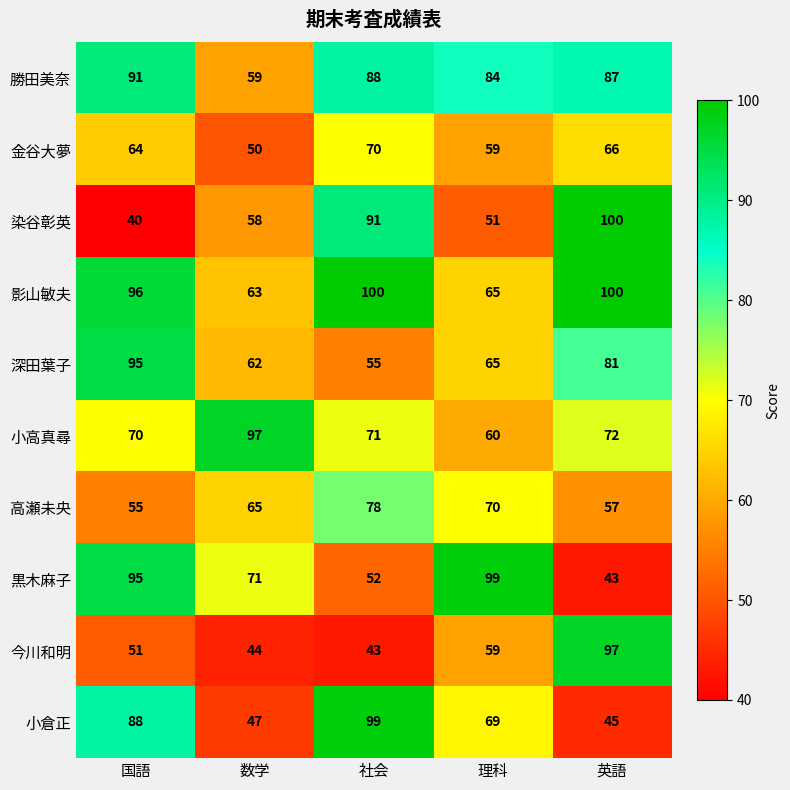

The value of 勝田美奈 at 国語 is 91. True or false?

True